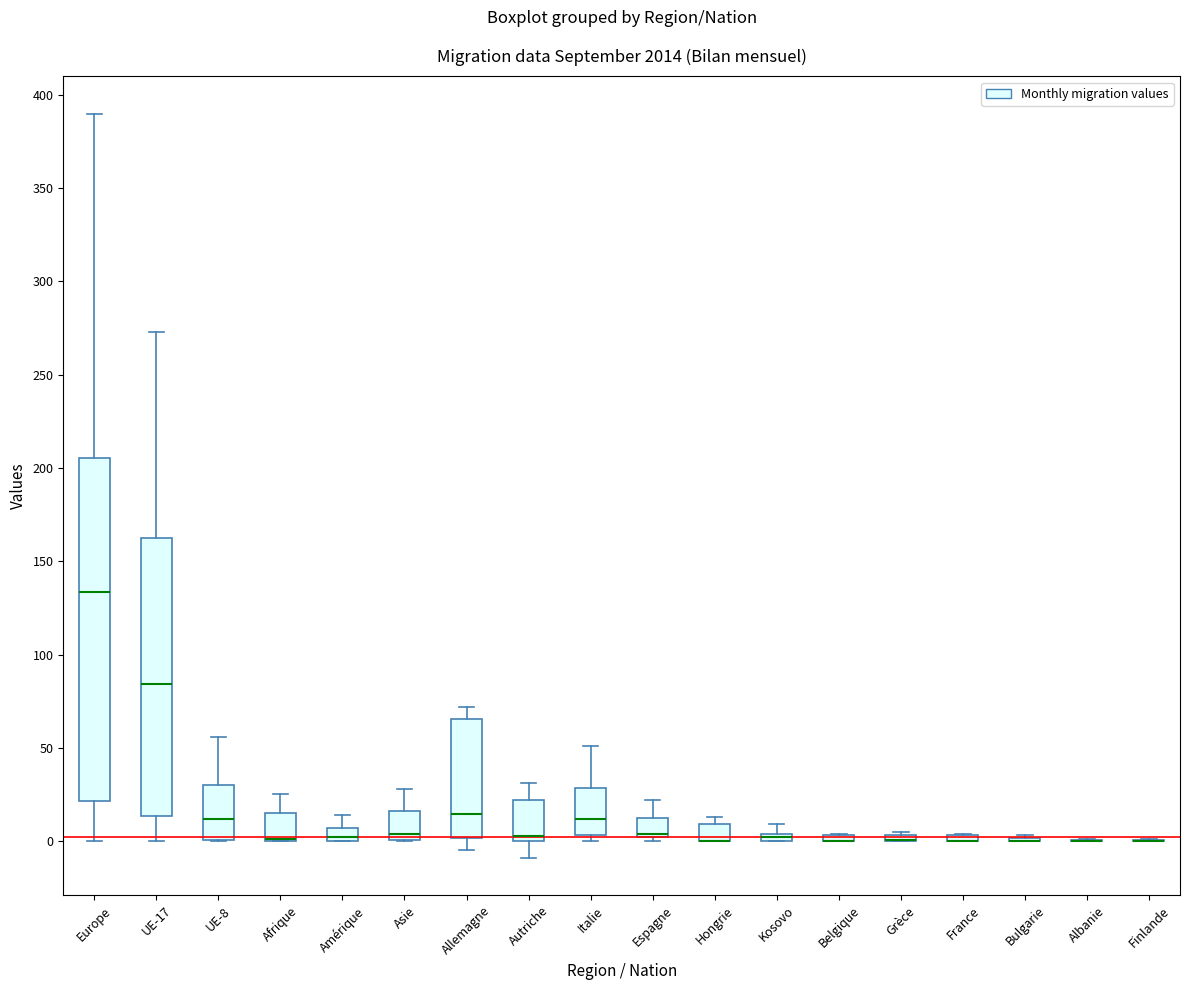

Comparing the boxes themselves (not the whiskers), which one is the tallest?

Europe